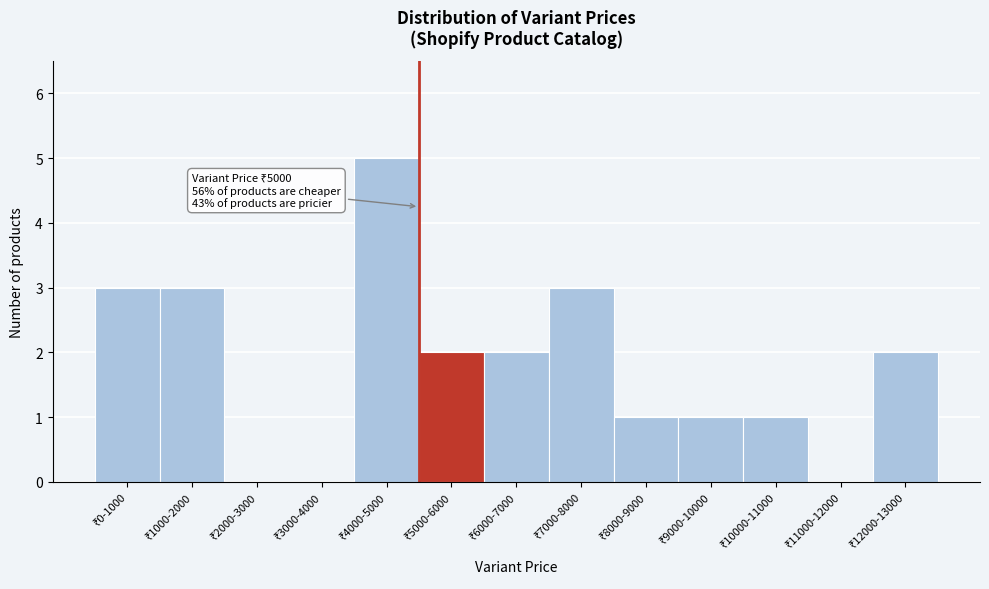

What is the sum of all values?

23